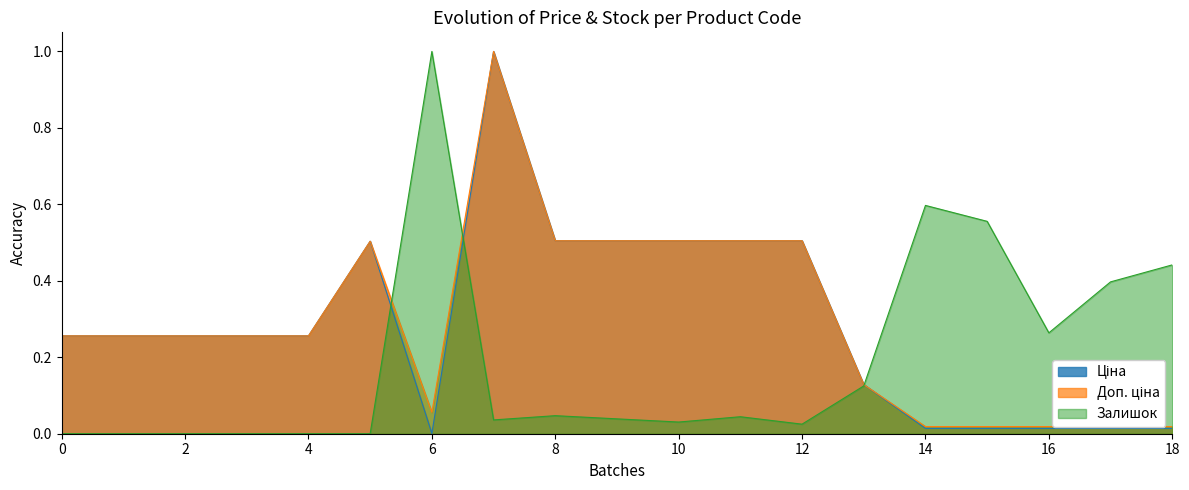

The value of Залишок at 0 is -0.5. True or false?

False